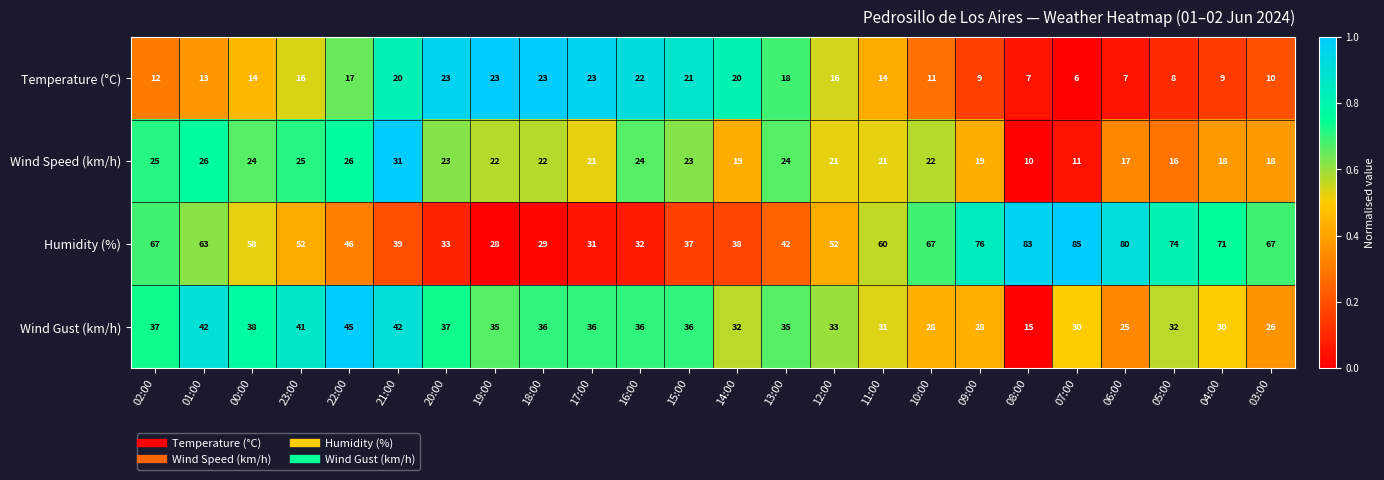

What is the sum of the Wind Speed (km/h) values at 08:00 and 17:00?

31